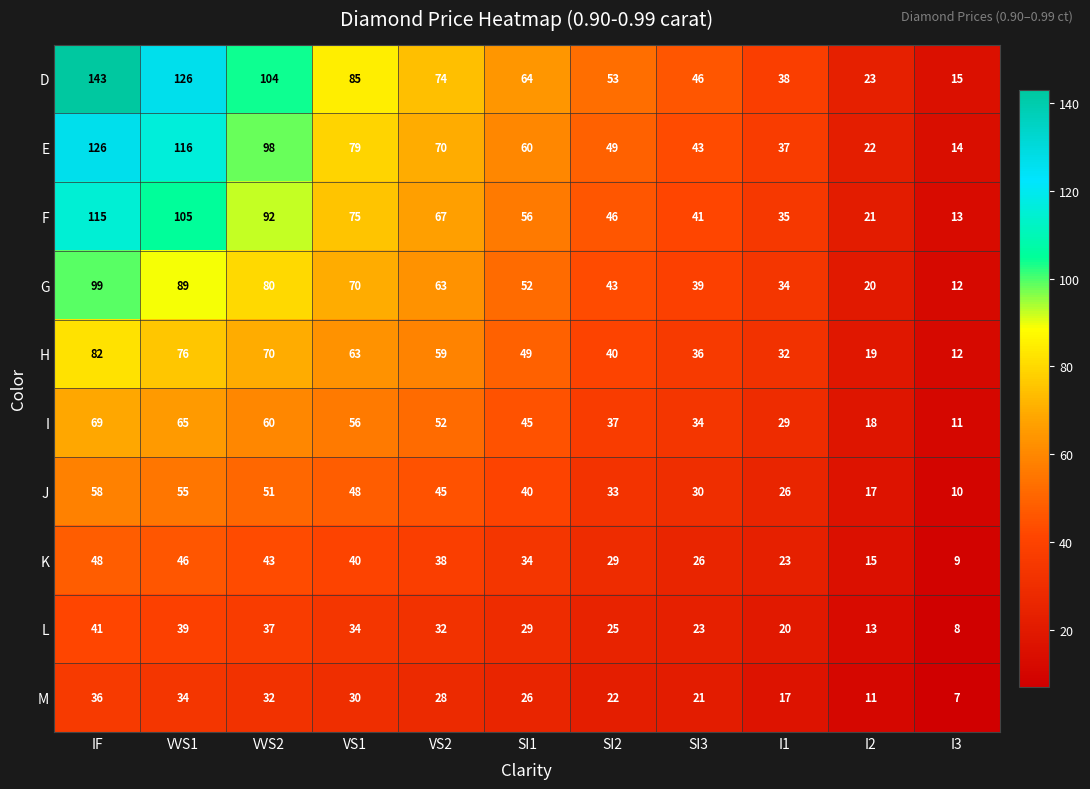

List the labels in order of H value, smallest first.

I3, I2, I1, SI3, SI2, SI1, VS2, VS1, VVS2, VVS1, IF